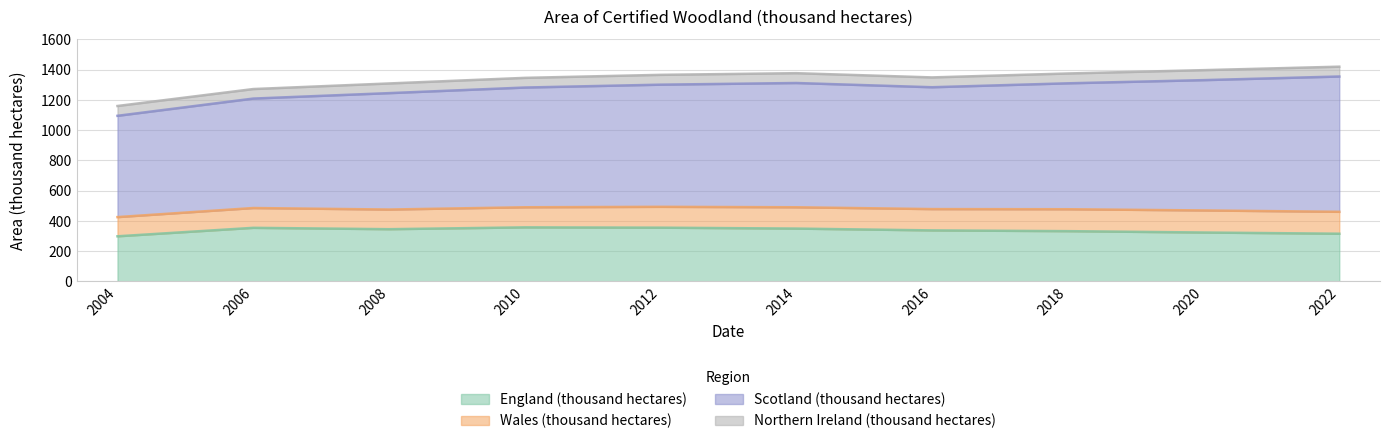

In Northern Ireland (thousand hectares), how many points are higher than both neighbors (excluding endpoints)?

1